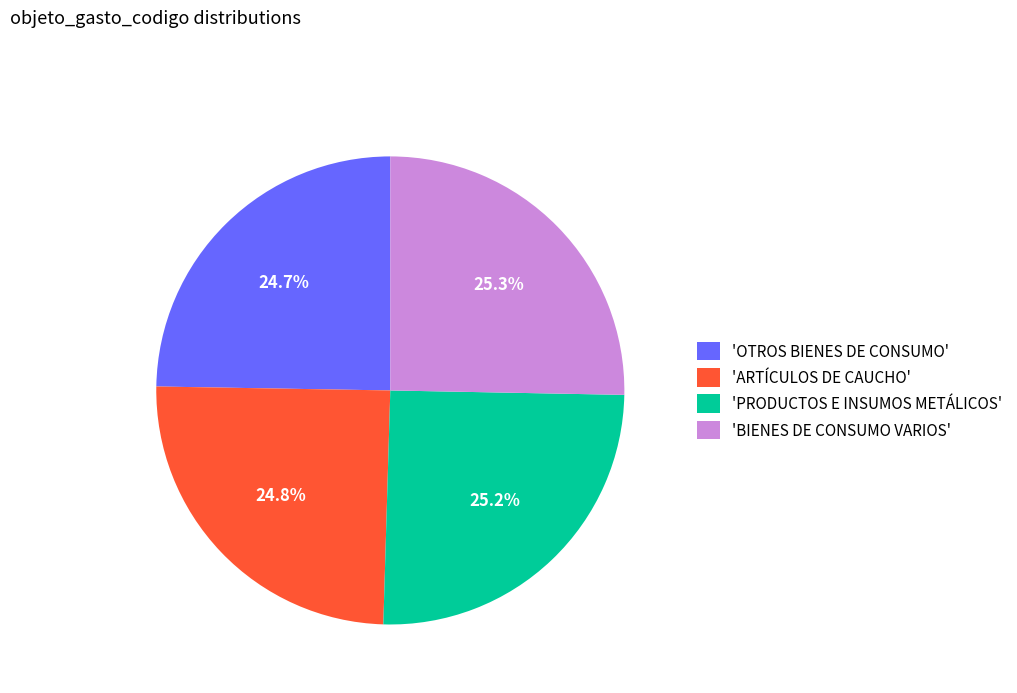

How many segments does this pie chart have?

4